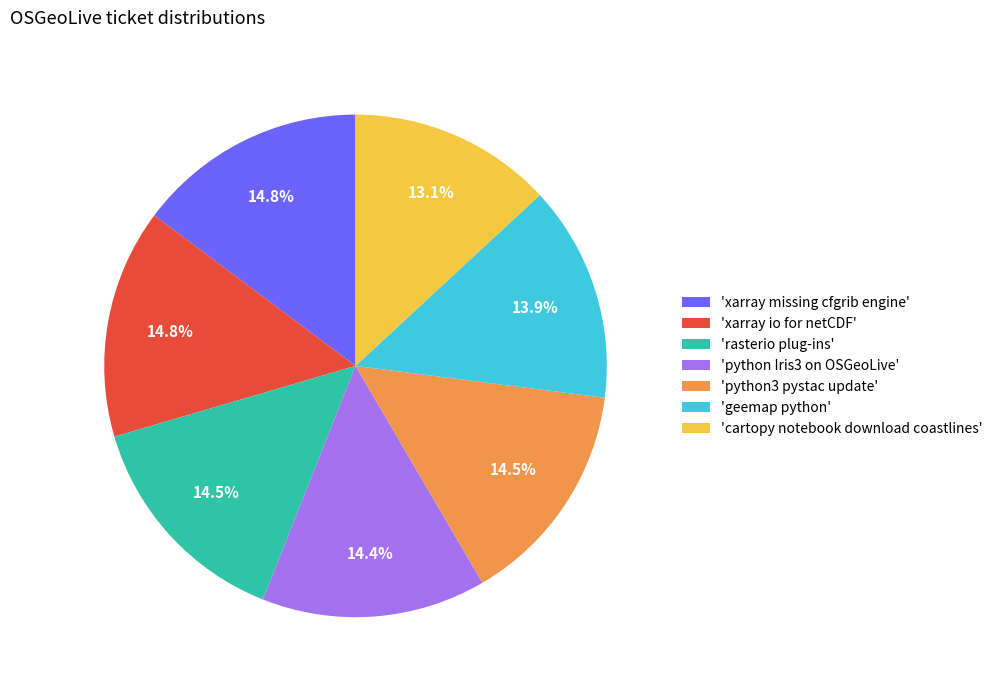

What is the ratio of the value at 'python3 pystac update' to the value at 'xarray missing cfgrib engine'?

1.0